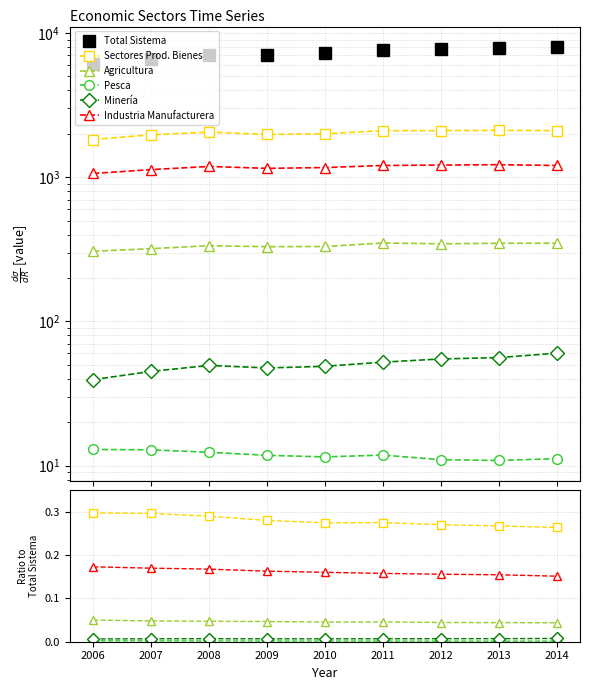

At which label is Pesca closest to 0?

2013